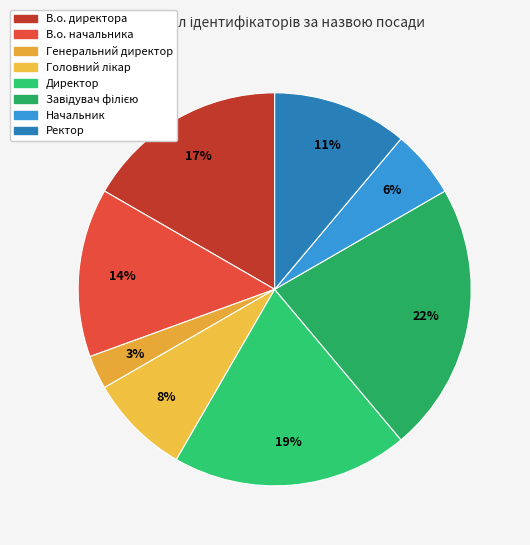

What portion of the pie excludes Начальник?

94.4%